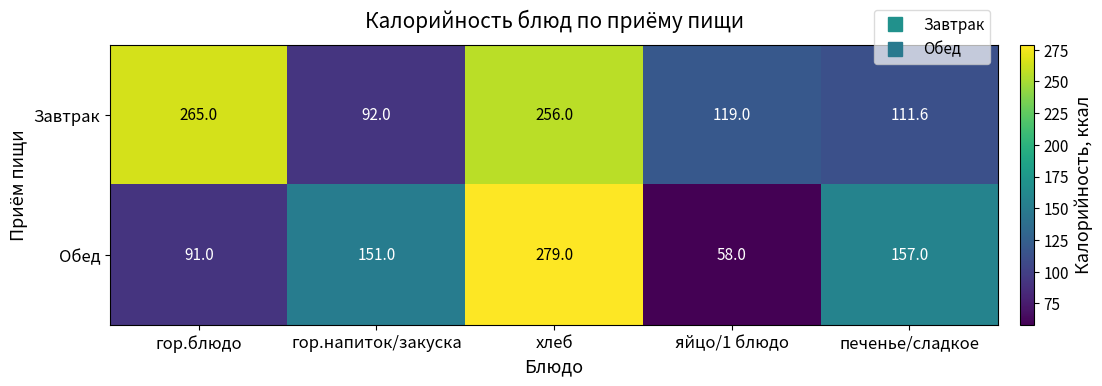

Rank the series by their maximum value, from highest to lowest.

Обед, Завтрак